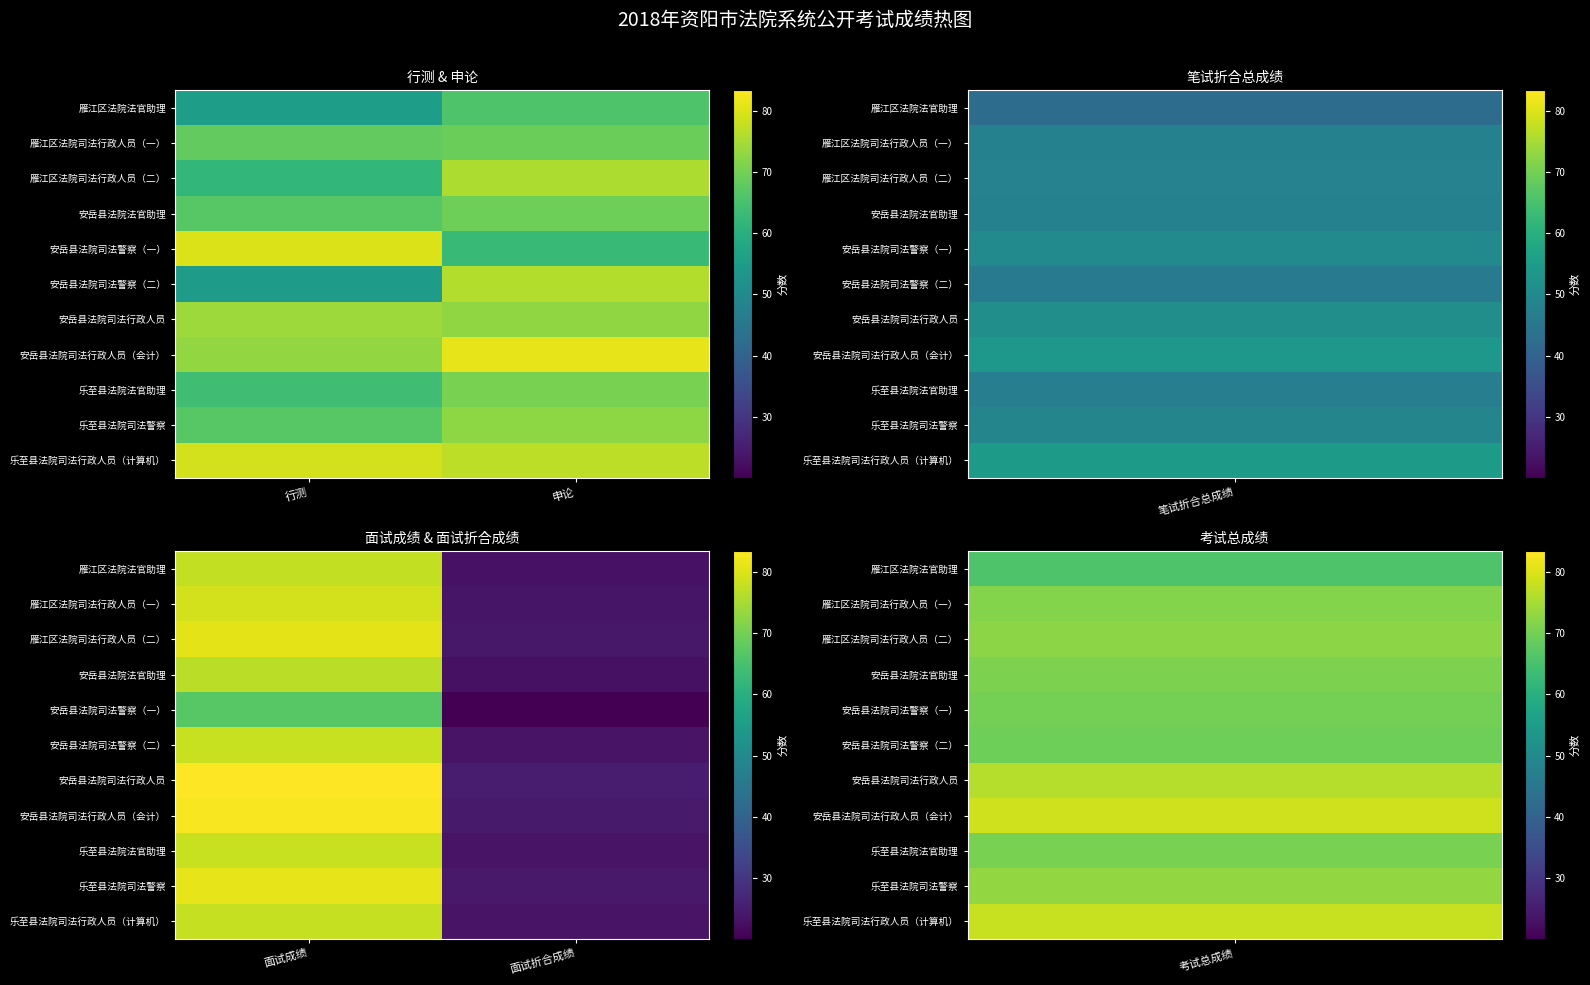

At how many categories does at least one series exceed 49?

1